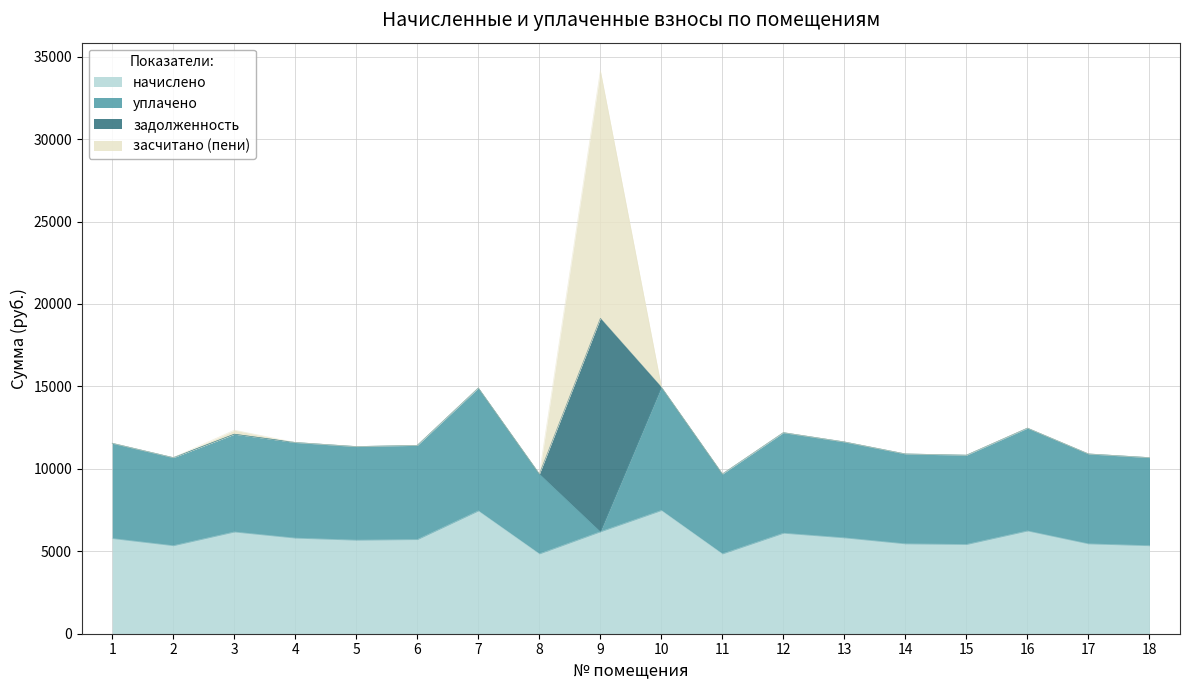

Reading left to right, list all the values displayed in this chart.

начислено: 5775.3	5340.6	6172.7	5800.1	5675.9	5713.2	7452.0	4843.8	6185.2	7476.8	4843.8	6098.2	5816.2	5452.4	5415.1	6234.8	5452.4	5340.6
уплачено: 5775.3	5340.6	5929.8	5800.1	5675.9	5713.2	7452.0	4843.8	0.0	7476.8	4843.8	6098.2	5816.2	5452.4	5415.1	6234.8	5452.4	5340.6
задолженность: 0.0	0.0	0.0	0.0	0.0	0.0	0.0	0.0	12948.0	0.0	0.0	0.0	0.0	0.0	0.0	0.0	0.0	0.0
засчитано (пени): 0.0	0.0	242.9	0.0	0.0	0.0	0.0	0.0	15009.7	0.0	0.0	0.0	0.0	0.0	0.0	0.0	0.0	0.0